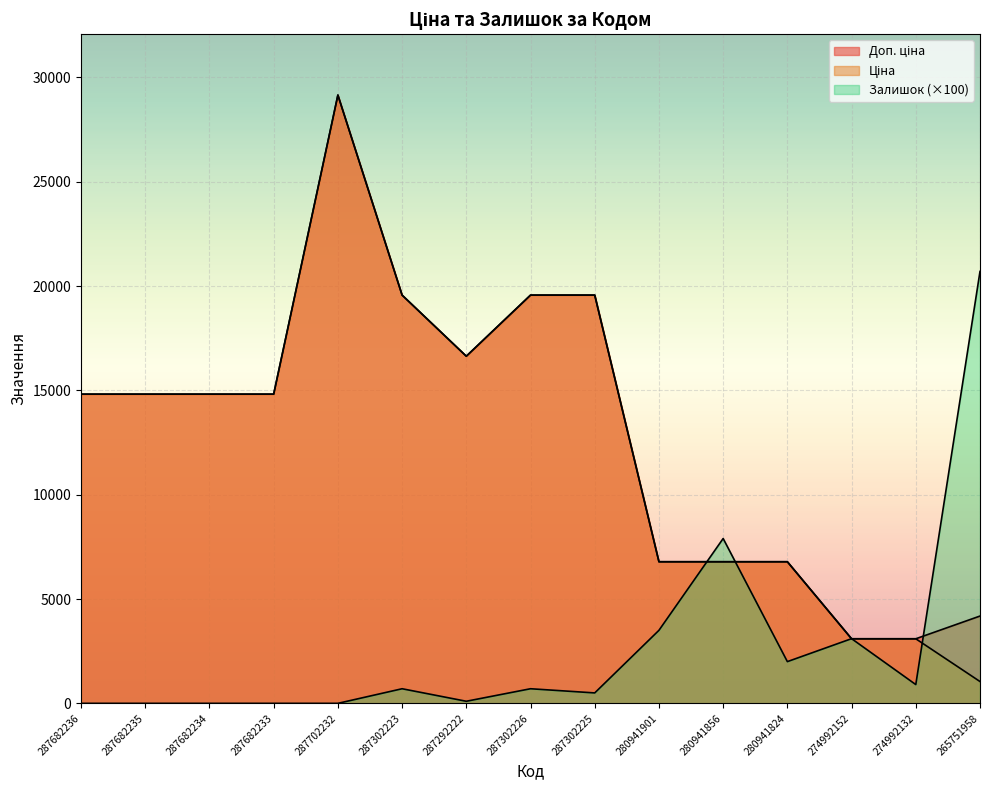

List the labels in order of Ціна value, smallest first.

265751958, 274992152, 274992132, 280941901, 280941856, 280941824, 287682236, 287682235, 287682234, 287682233, 287292222, 287302223, 287302226, 287302225, 287702232